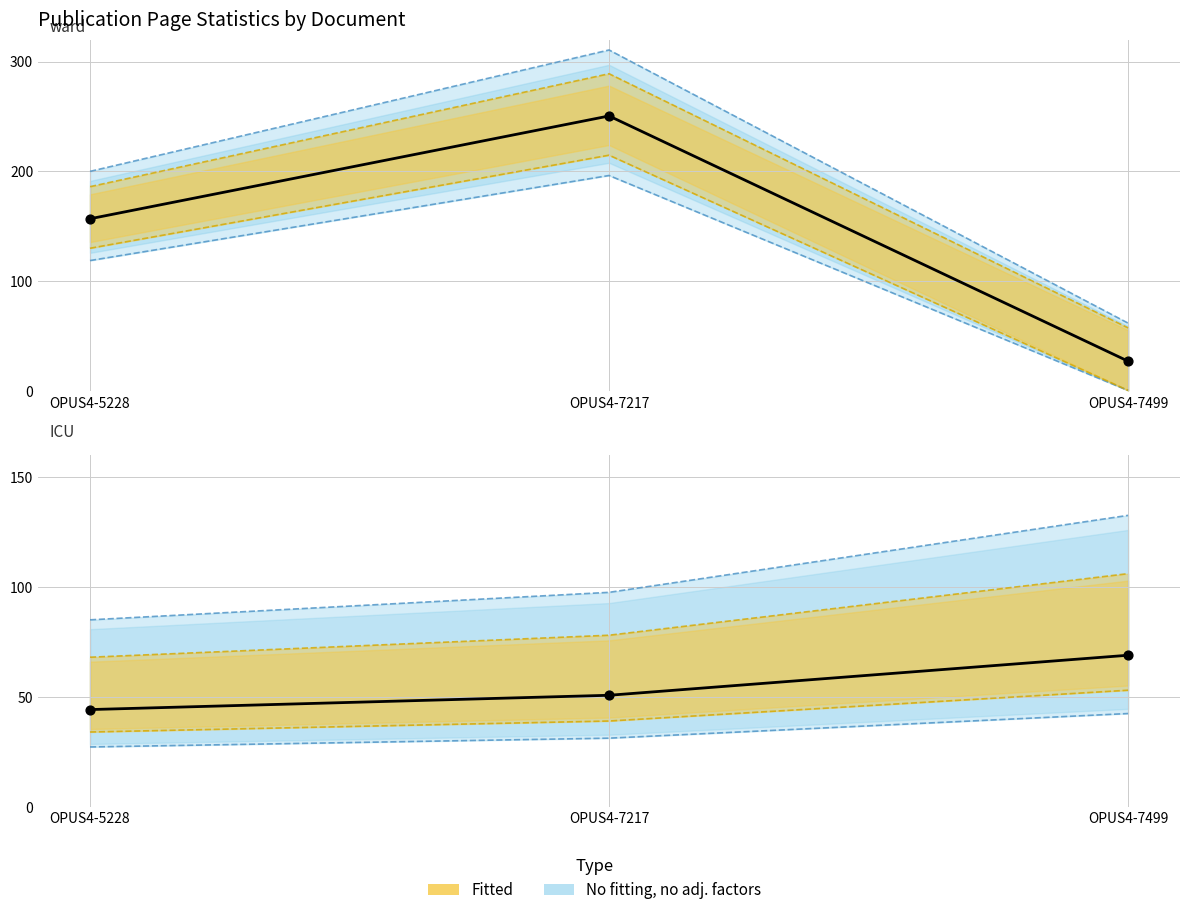

Is the value of Mid page at OPUS4-5228 greater than the value of Seitenzahl at OPUS4-7217?

Yes